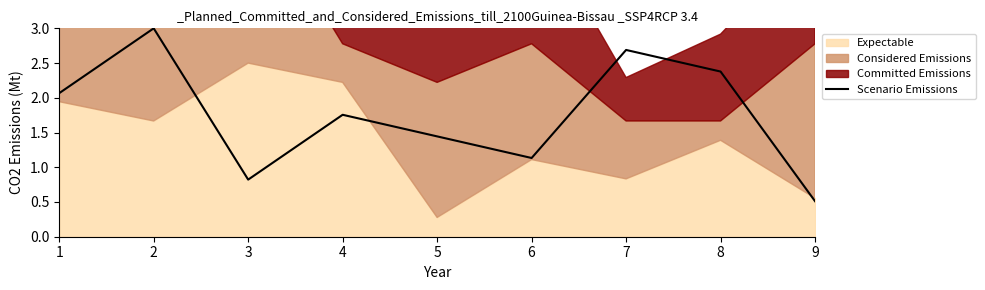

True or false: the data shows 2.5 at 5.

False